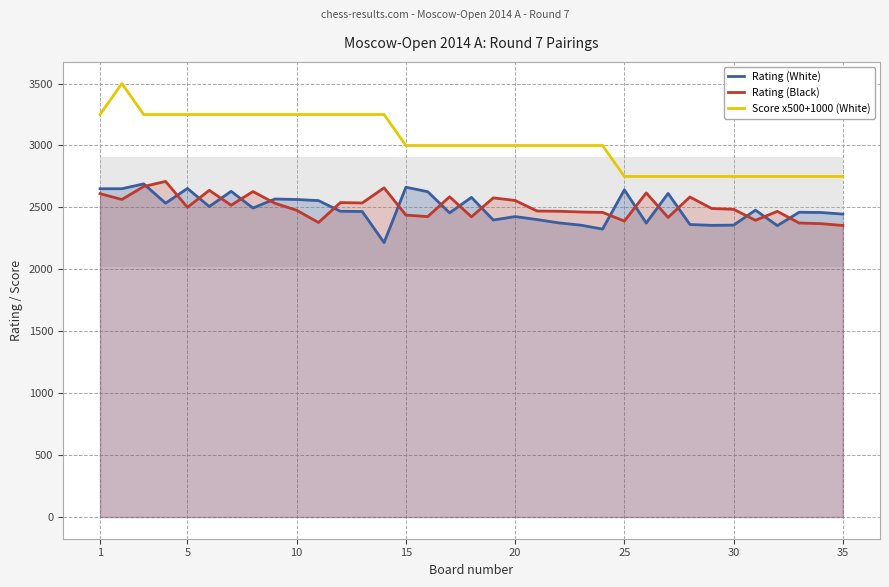

True or false: Rating (White) and Score x500+1000 (White) intersect in this chart.

False